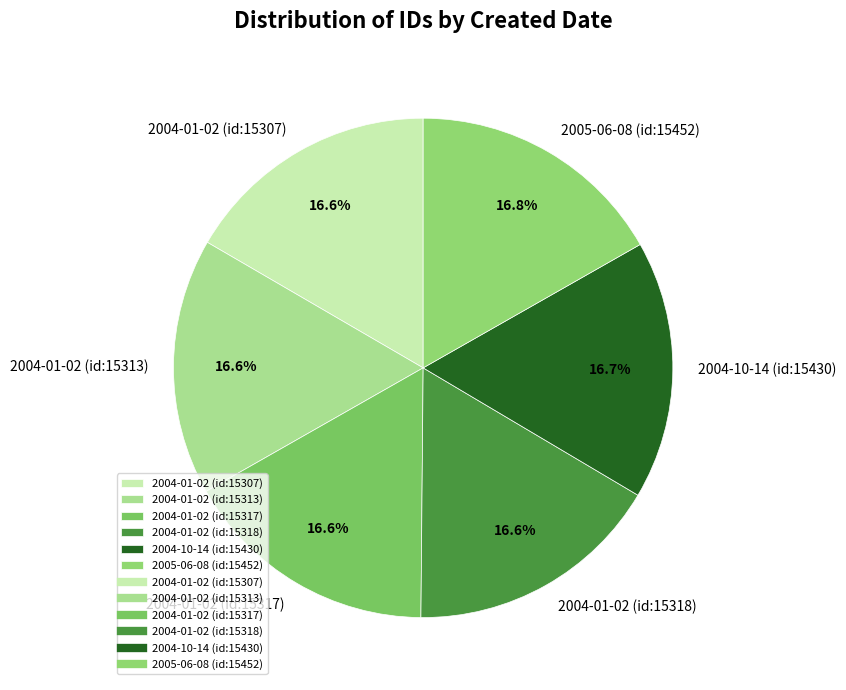

To the nearest percent, what percentage of the pie is 2004-10-14 (id:15430)?

17%